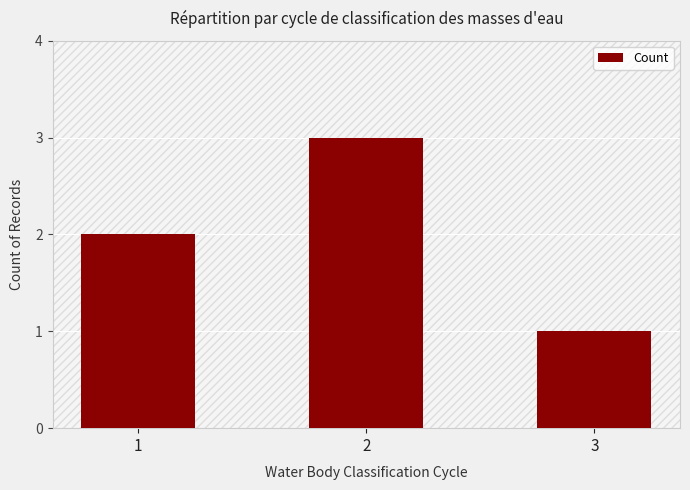

What is the sum of all values?

6